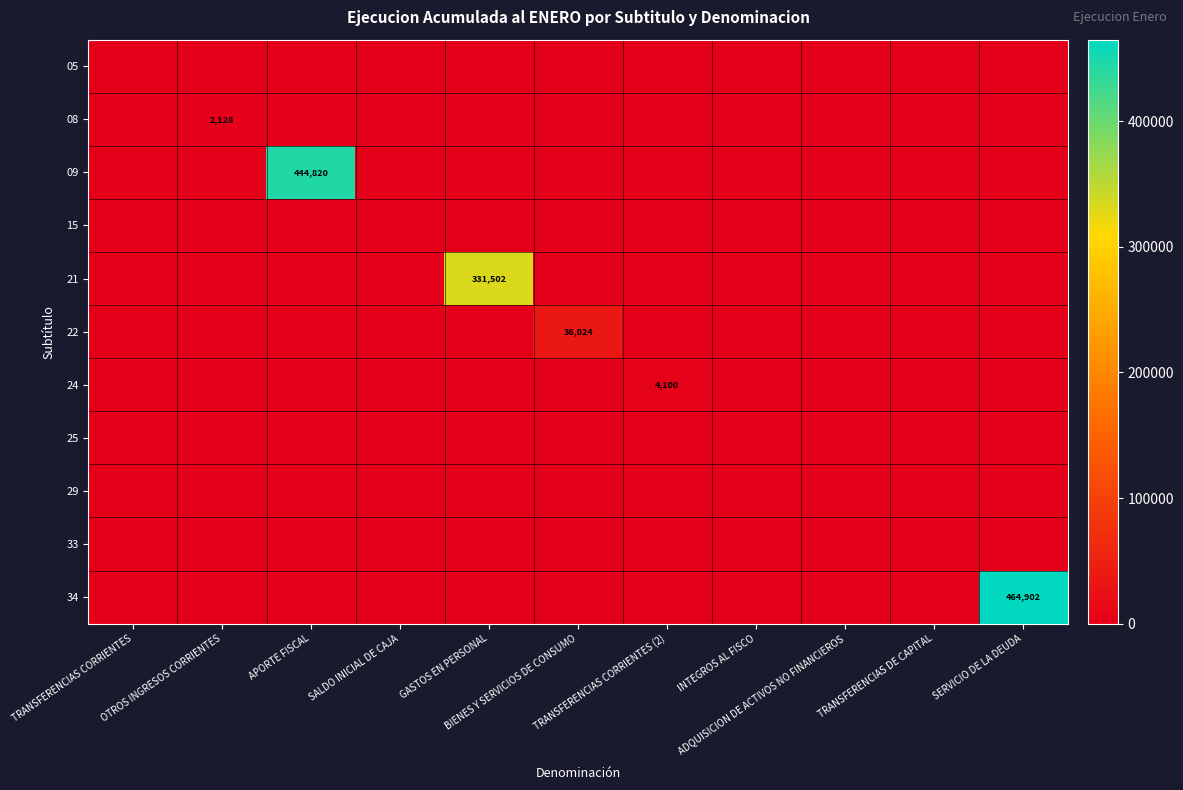

What is the spread (max minus min) of values at BIENES Y SERVICIOS DE CONSUMO?

36024